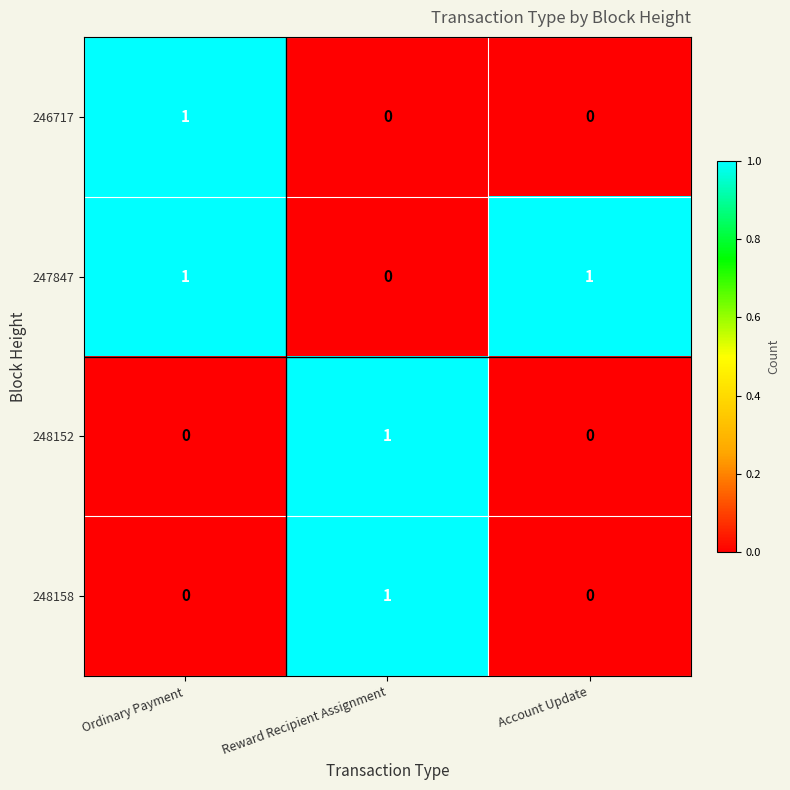

What is the total value across all series at Account Update?

1